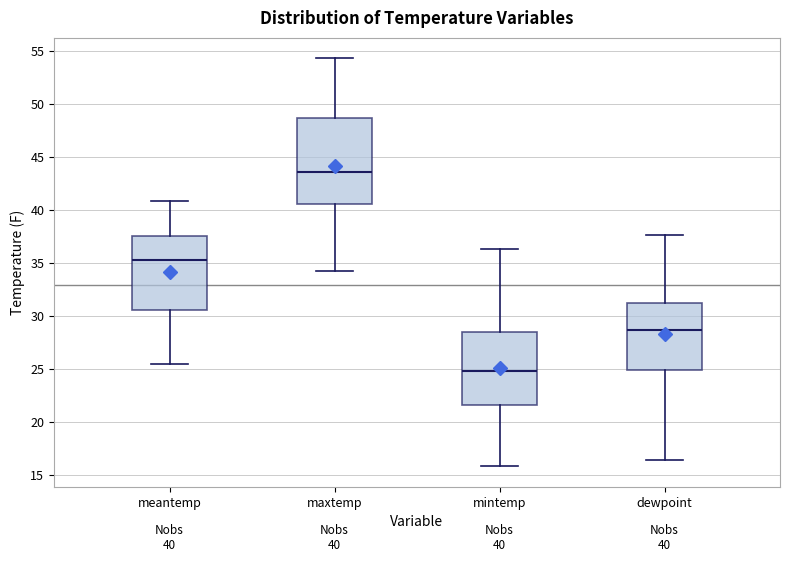

Which box's median line is the lowest?

mintemp